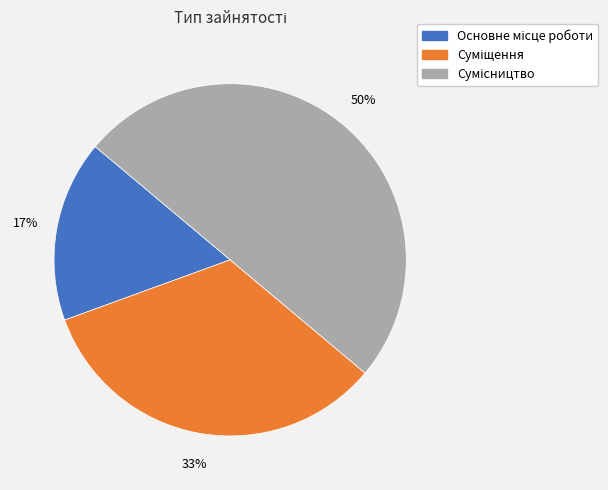

To the nearest percent, what is the average slice percentage?

33%